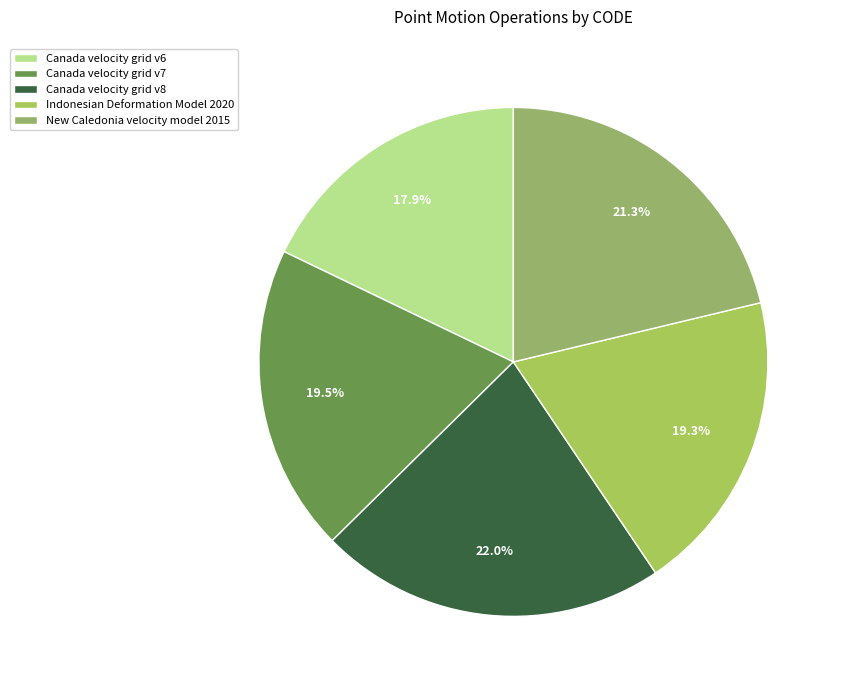

To the nearest percent, what percentage of the pie is Indonesian Deformation Model 2020?

19%